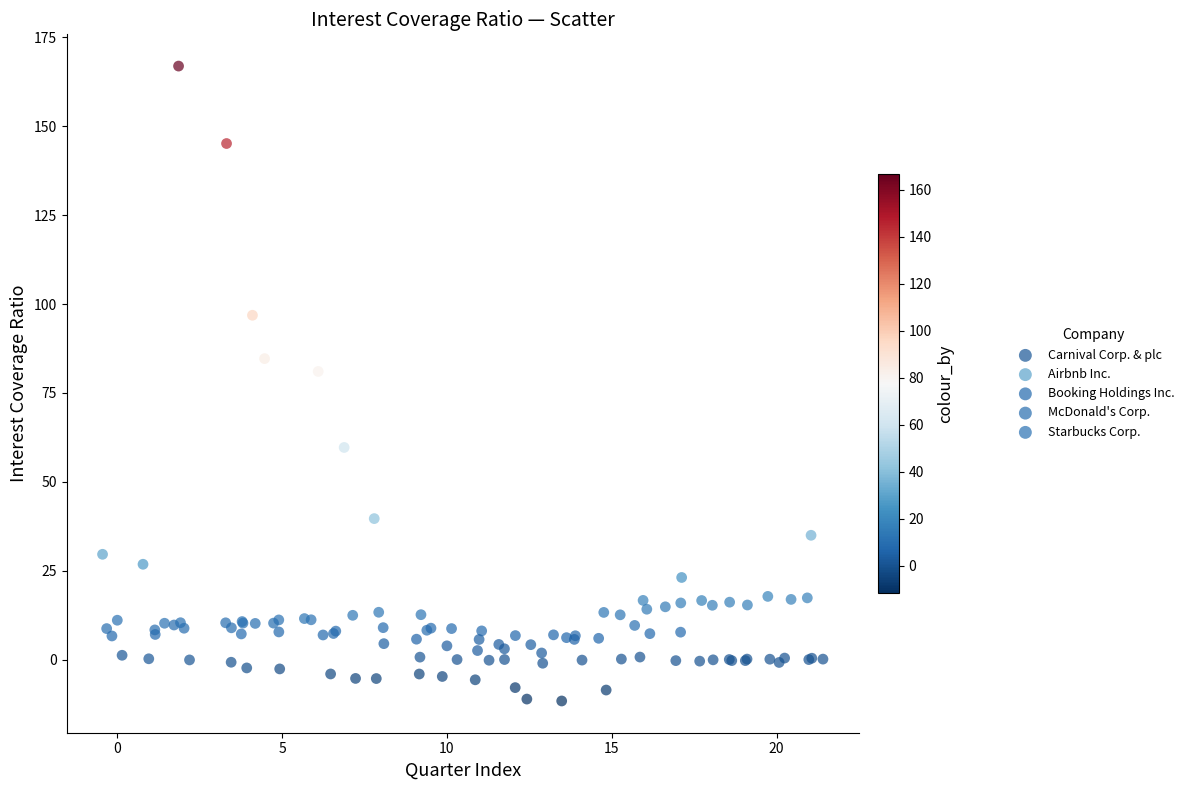

Which series contains the lowest Y value?

Carnival Corp. & plc